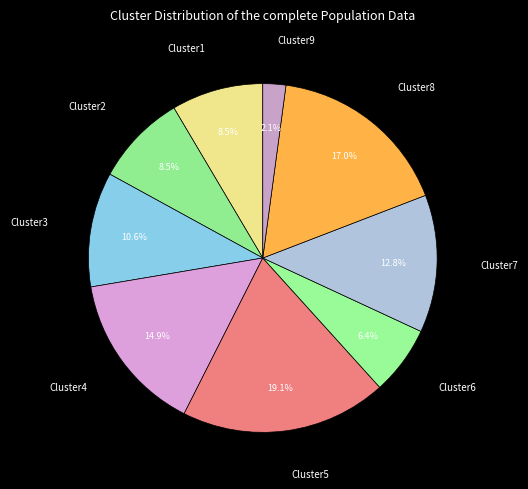

Does any single category account for the majority?

No